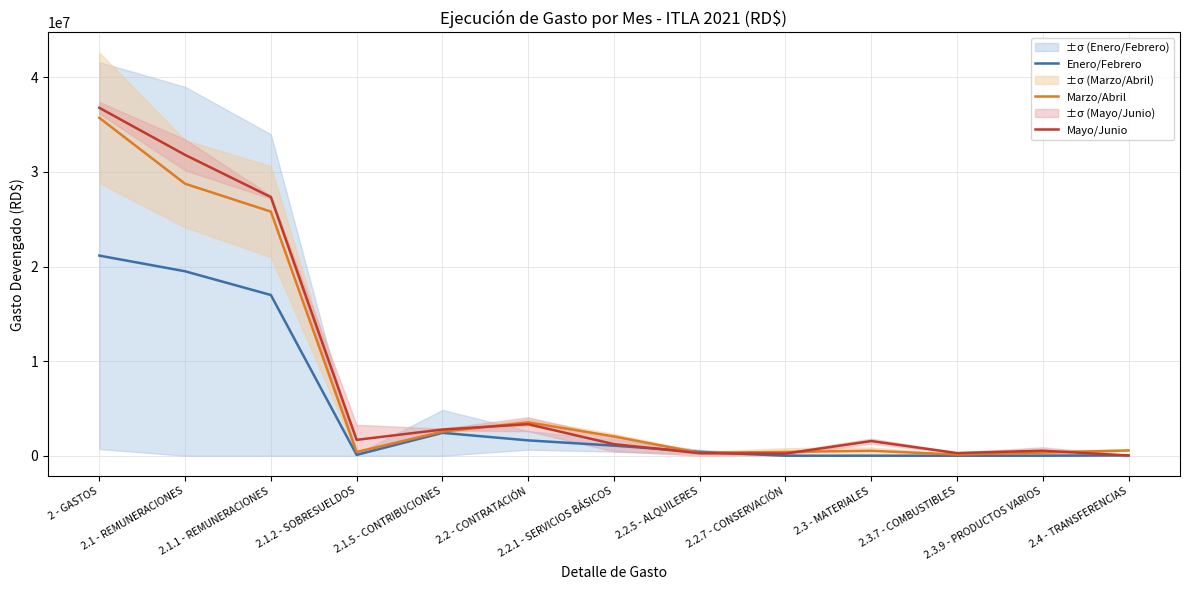

How many data points in Mayo/Junio are less than 1550171?

6